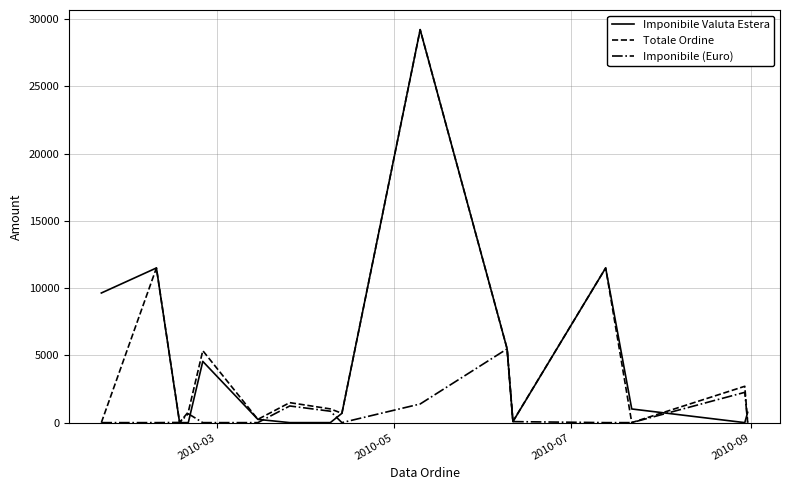

True or false: Imponibile Valuta Estera has more than 1 interior local peaks.

True